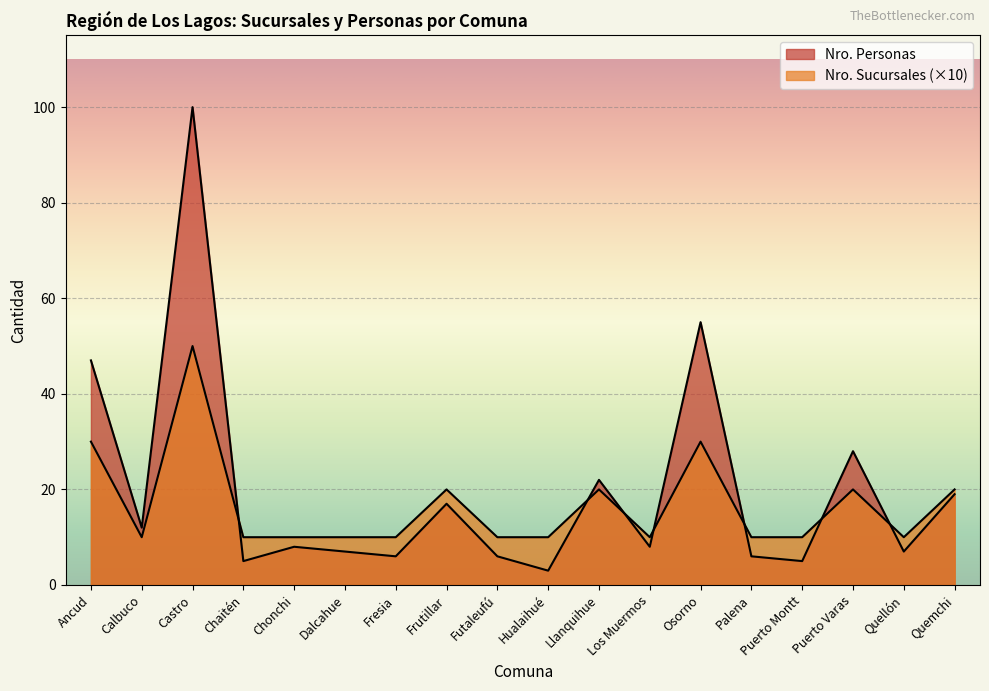

What is the minimum value shown in the chart?

3